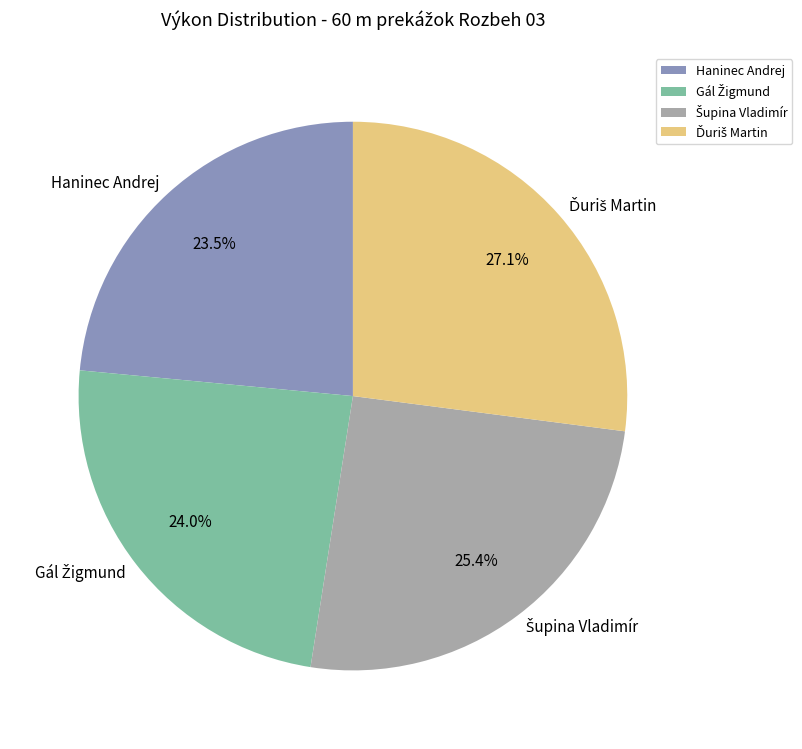

Is there any slice that represents more than half of the pie?

No